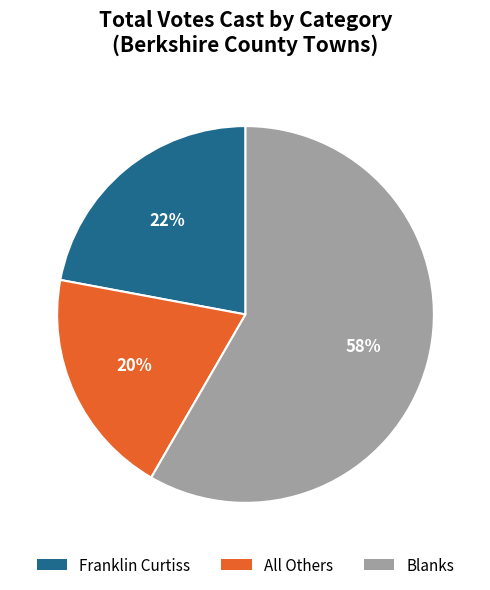

What percentage is the Franklin Curtiss slice, to the nearest percent?

22%